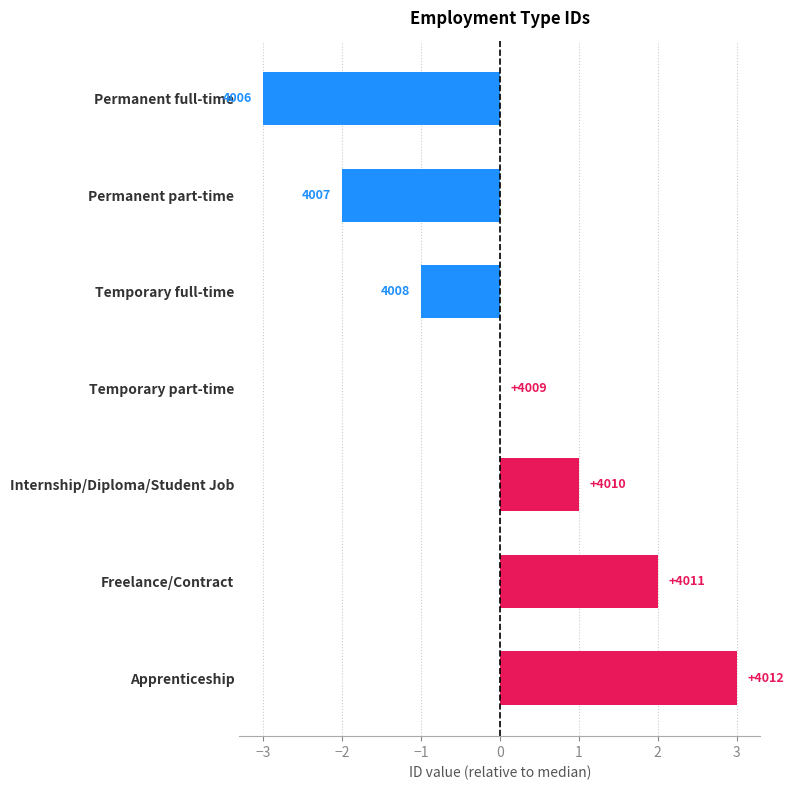

Are the bars horizontal?

Yes